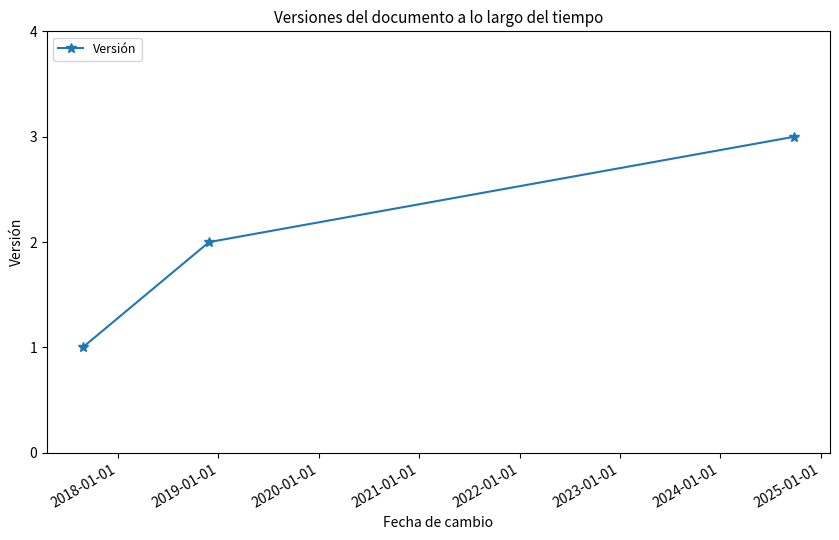

What is the greatest value displayed?

3